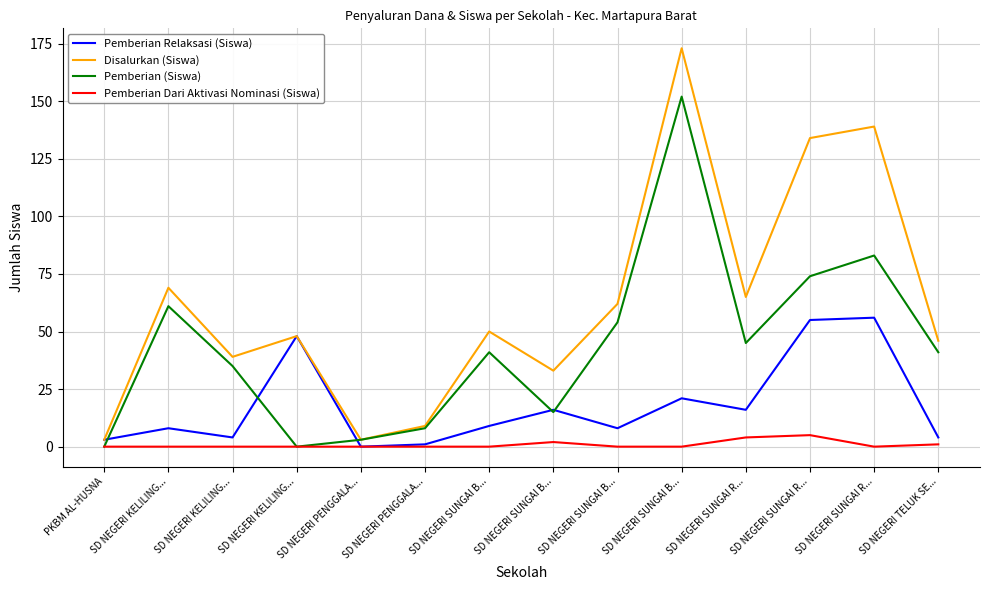

How many lines are shown in the chart?

4